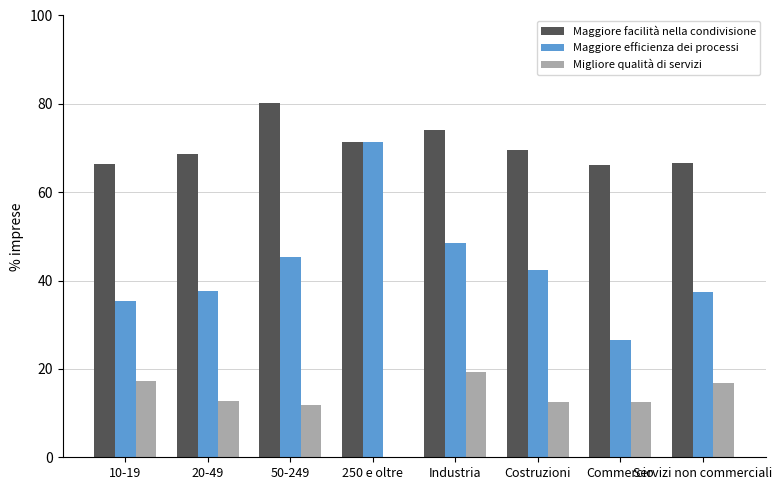

Which category has the highest value in the Maggiore efficienza dei processi series?

250 e oltre